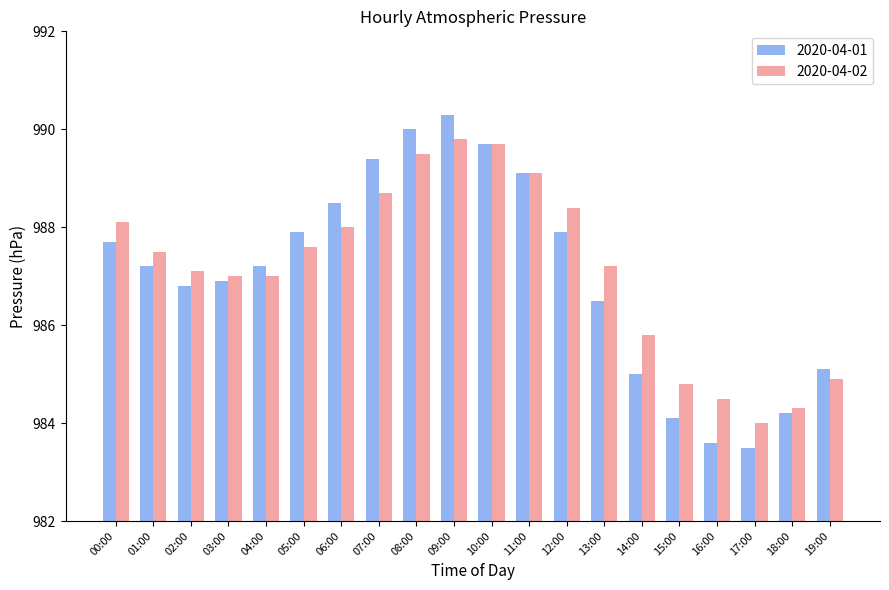

What is the sum of the 2020-04-02 values at 19:00 and 17:00?

1968.9